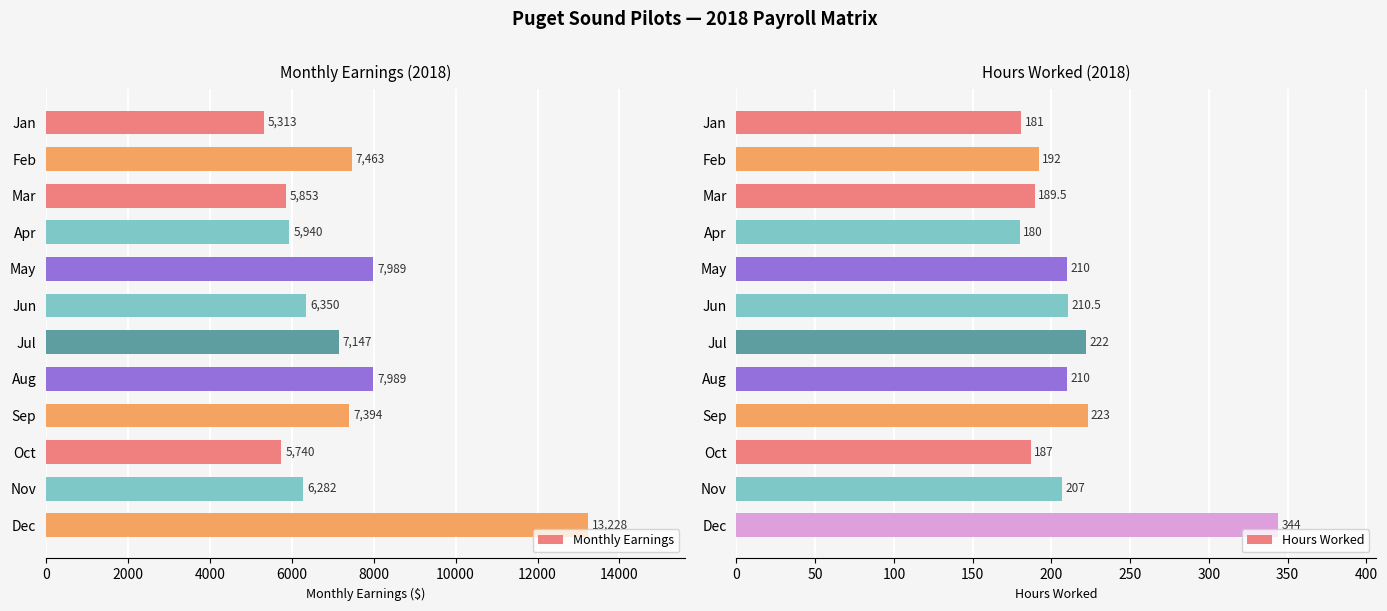

Which series has the widest spread of values?

Monthly Earnings